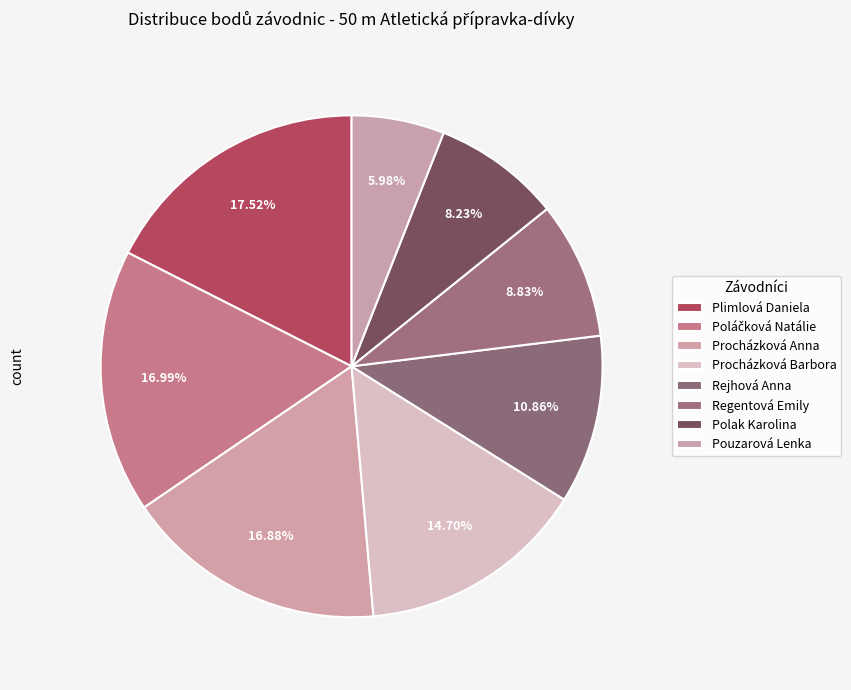

How many slices are in this pie chart?

8